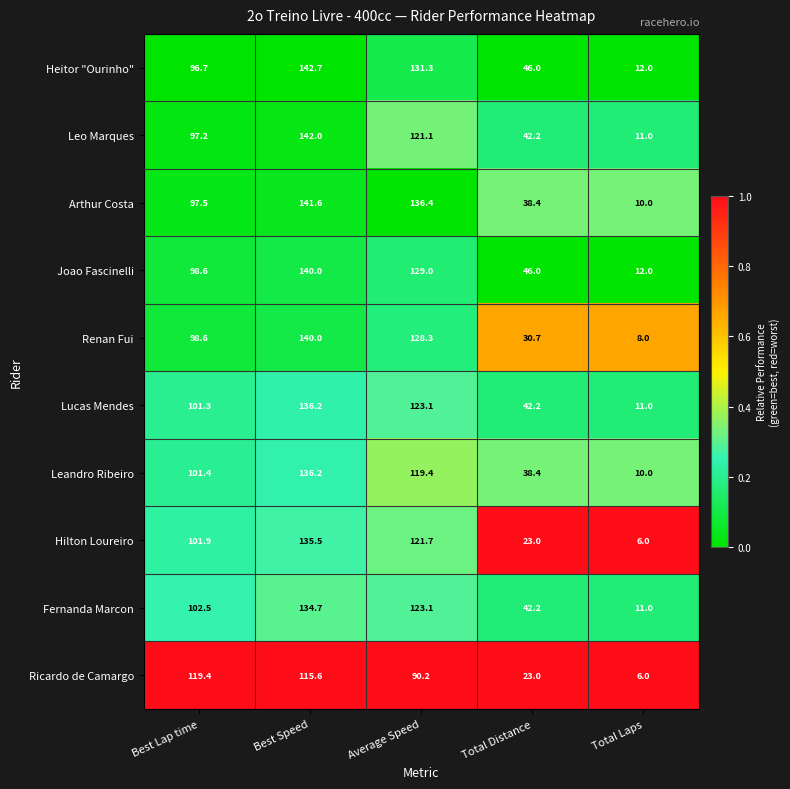

At which label is Leo Marques closest to 76?

Best Lap time